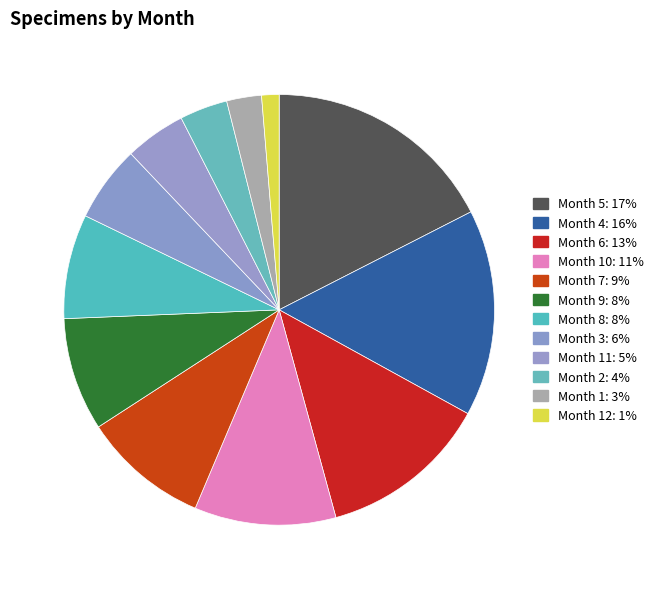

Count the number of slices in the pie.

12